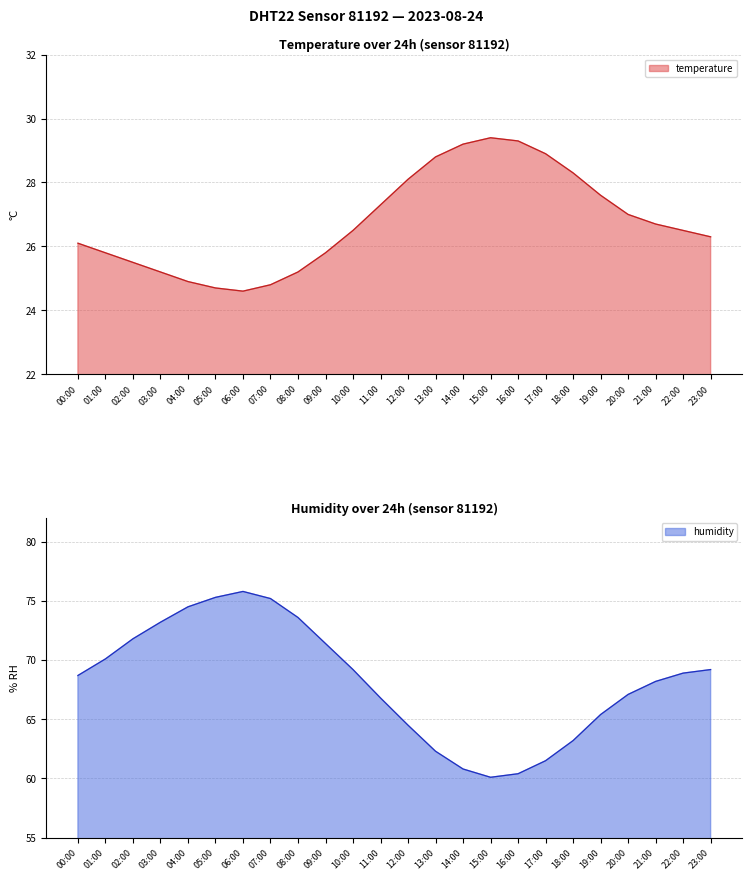

At which label does humidity first exceed 68?

00:00